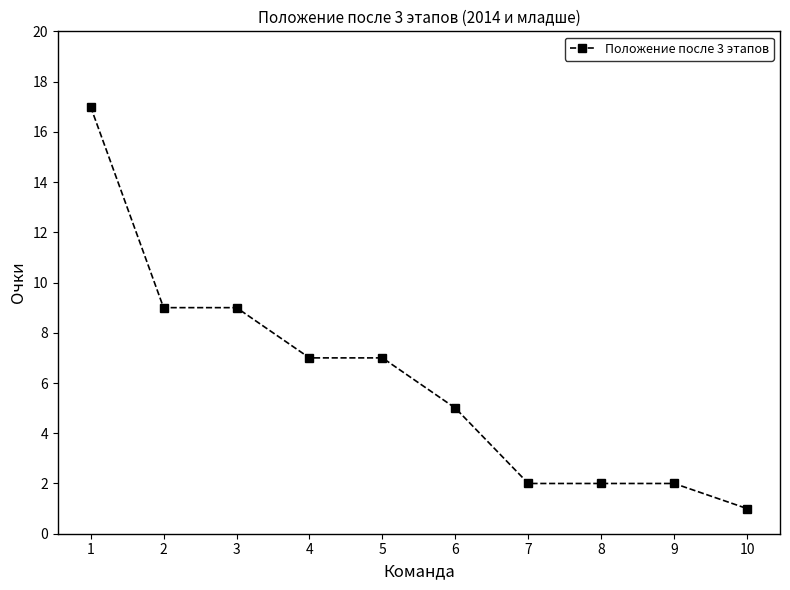

What value does the data have at 6, to the nearest 5?

5